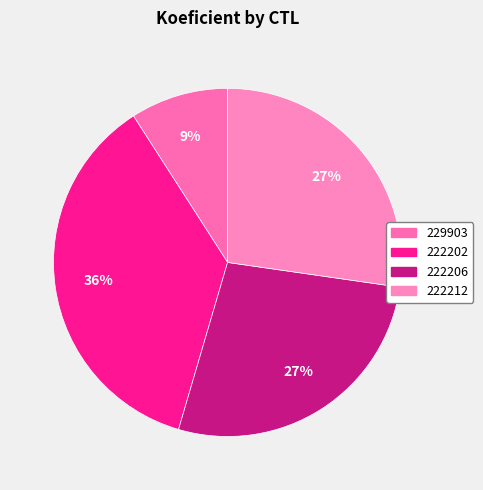

Count the number of slices in the pie.

4